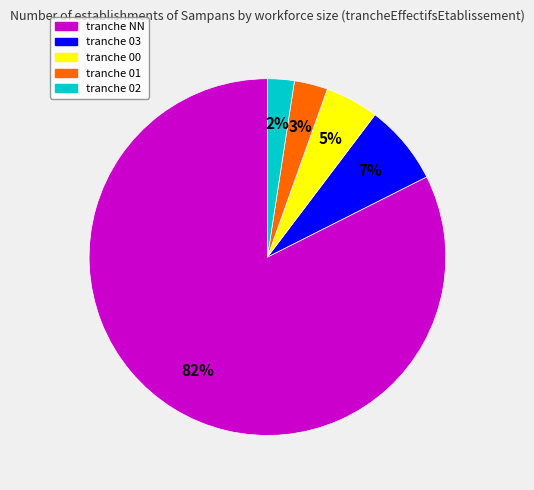

To the nearest percent, what is the average slice percentage?

20%